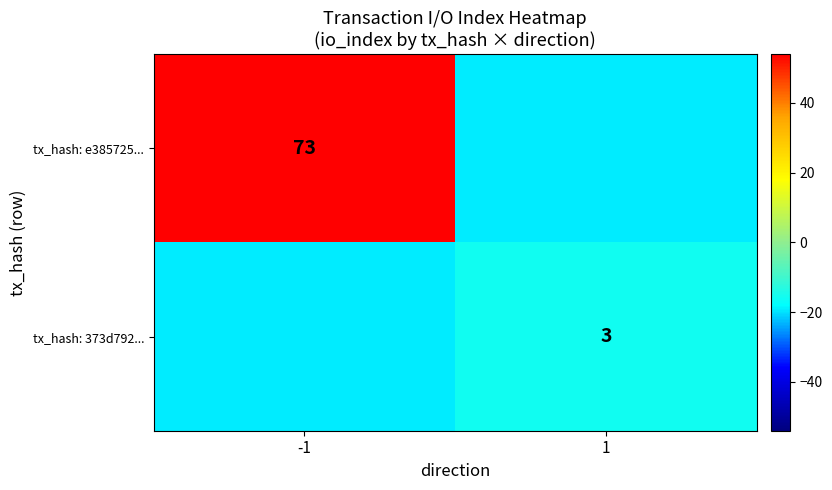

The value of tx_hash: 373d792... at 1 is 2. True or false?

False